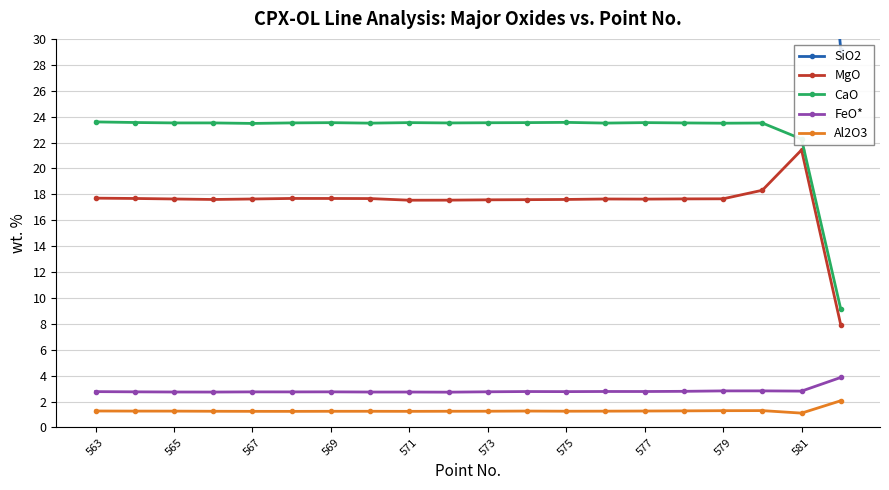

True or false: FeO* and MgO cross at least once.

False